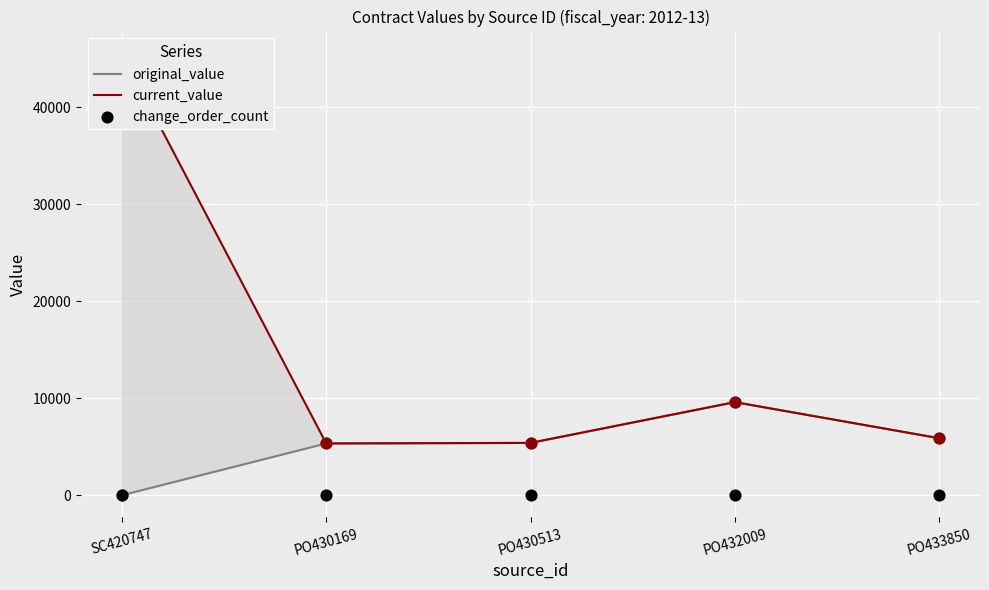

Which series reaches the maximum Y coordinate?

current_value